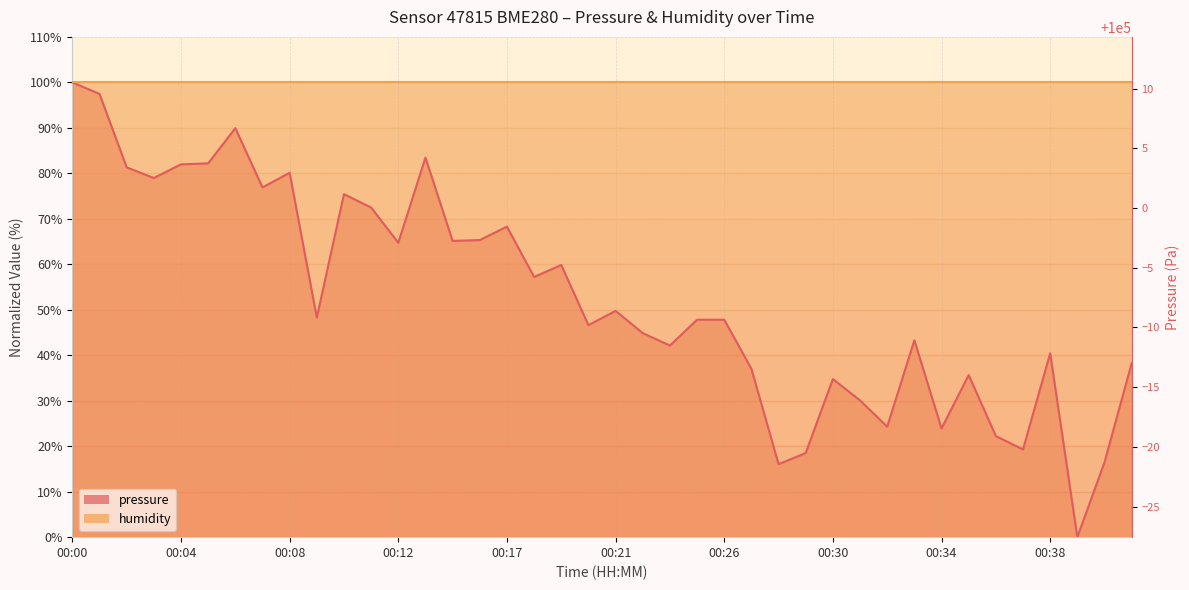

The chart shows a value of 16.1 at 00:28. True or false?

True